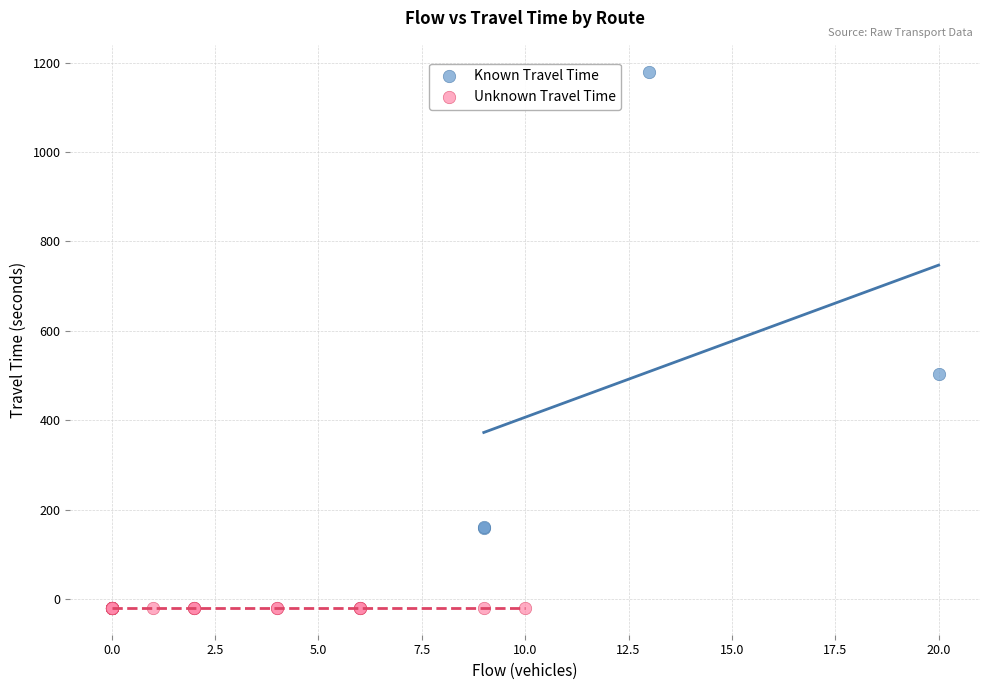

What are all the series names shown in the legend?

Known Travel Time, Unknown Travel Time